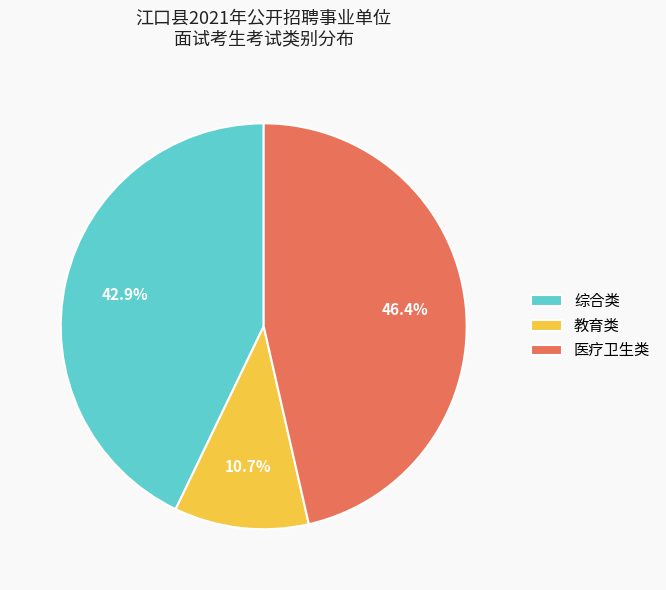

True or false: 综合类 accounts for 52% of the total.

False